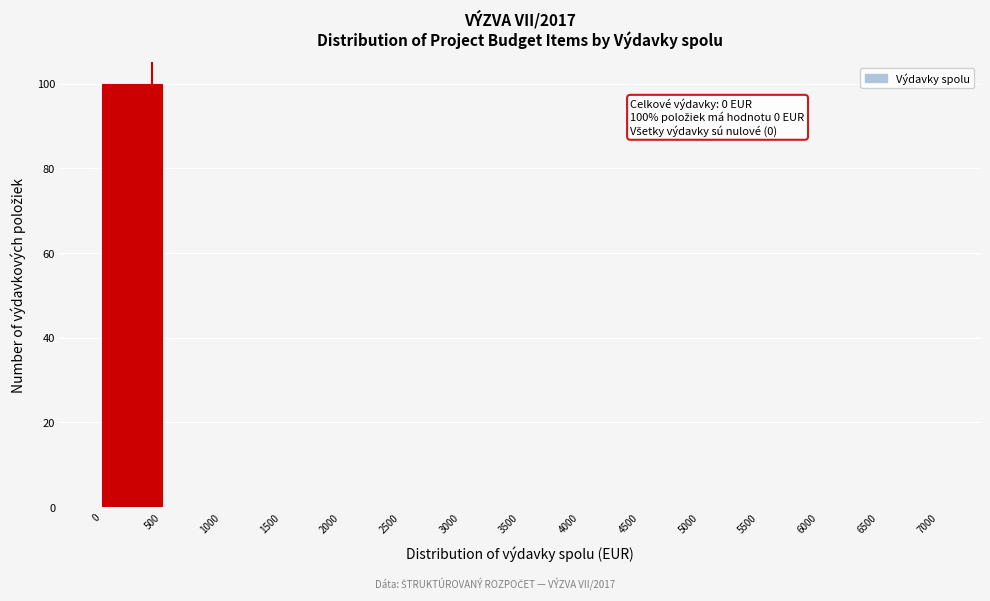

Which range on the x-axis has the tallest bar?

0 to 500